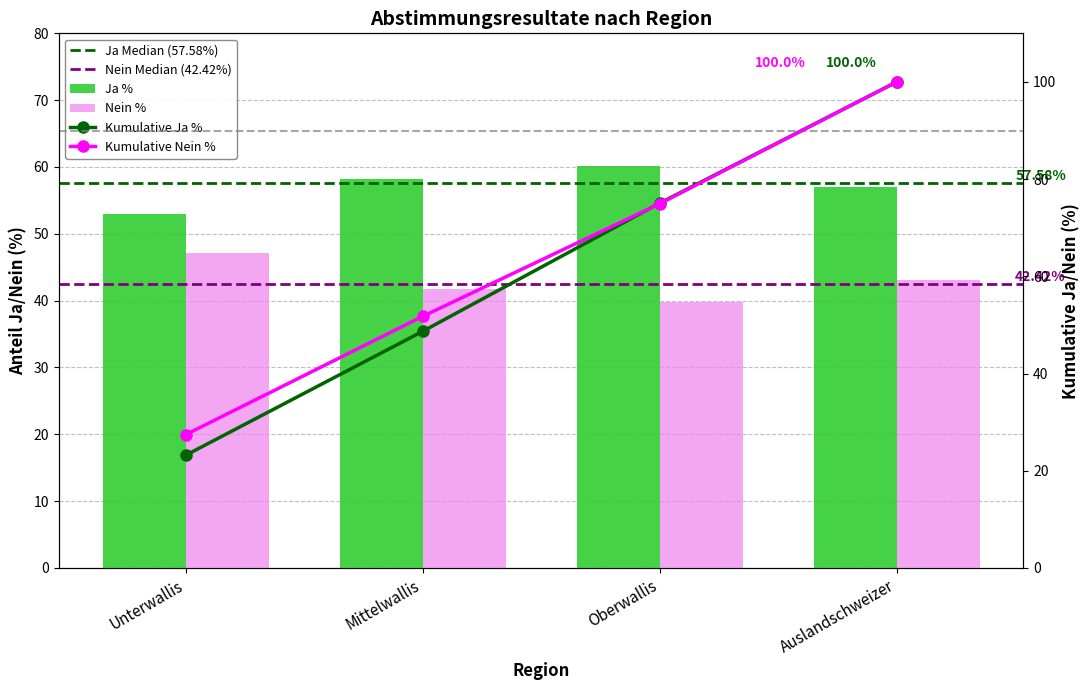

What is the minimum value for Nein %?

39.8